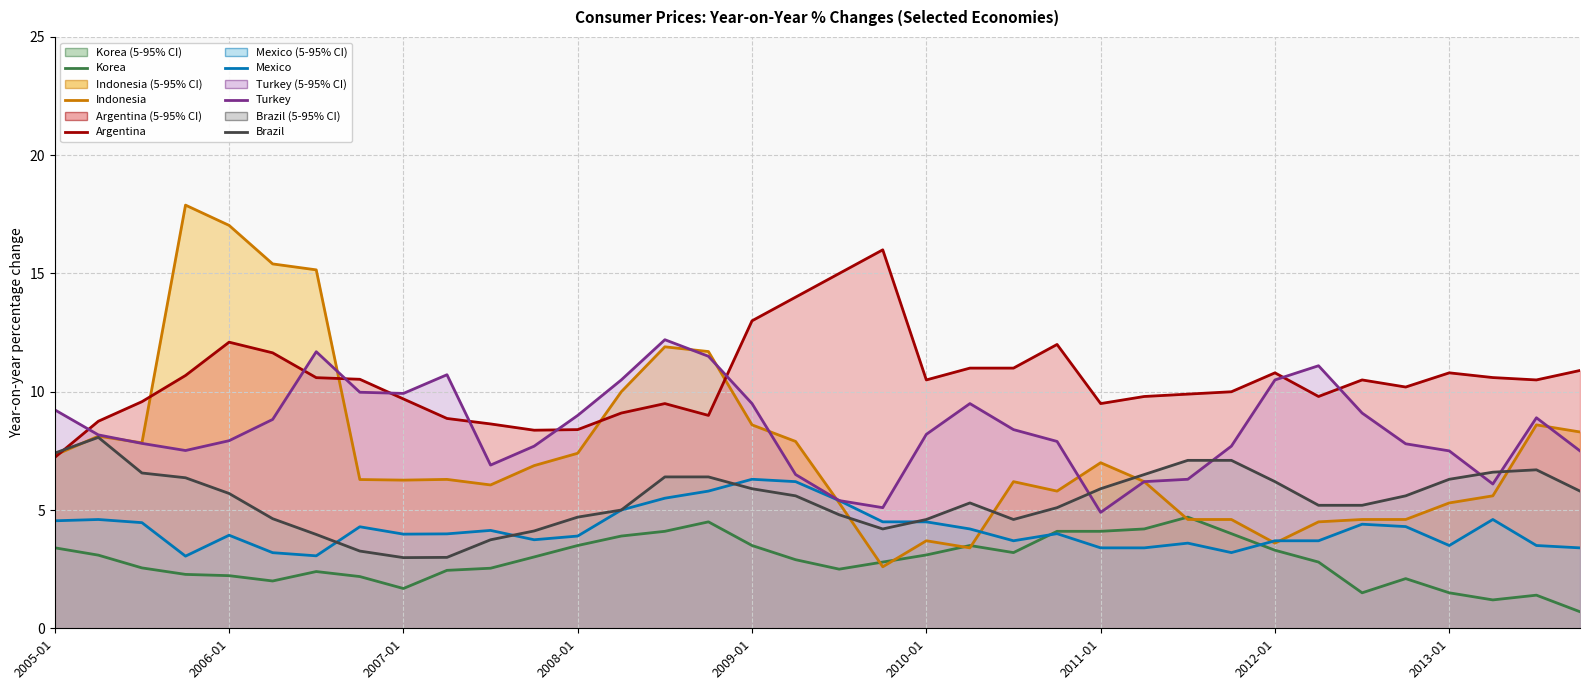

Rank the series by their maximum value, from highest to lowest.

Indonesia, Argentina, Turkey, Brazil, Mexico, Korea